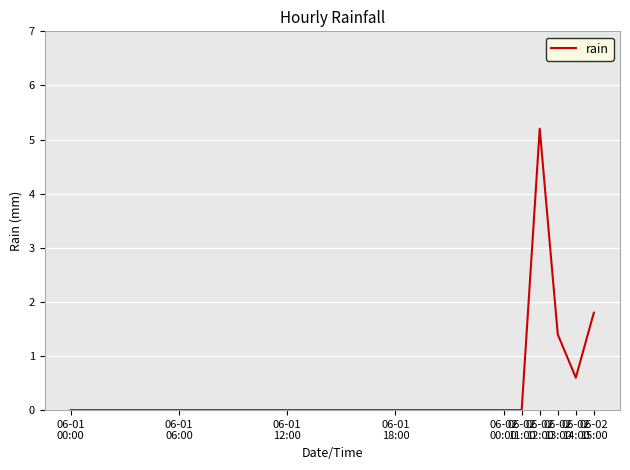

What is the difference between the maximum and minimum values?

5.2